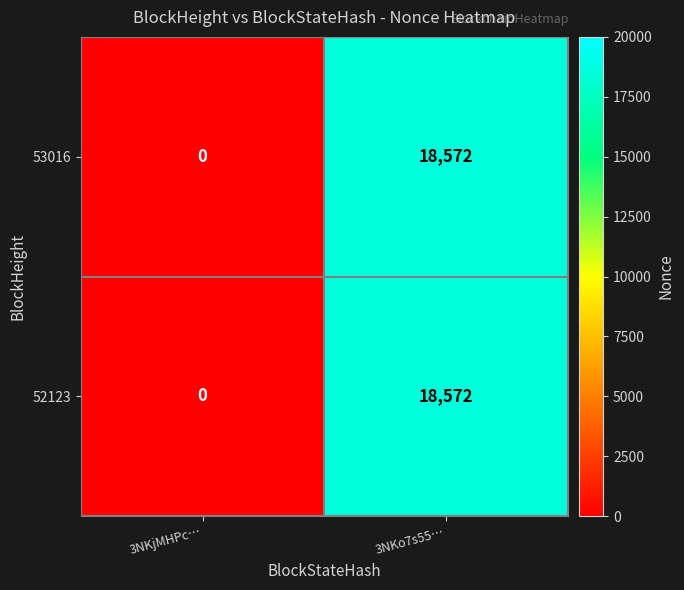

Reading right to left, extract all data points from this chart.

53016: 18572	0
52123: 18572	0